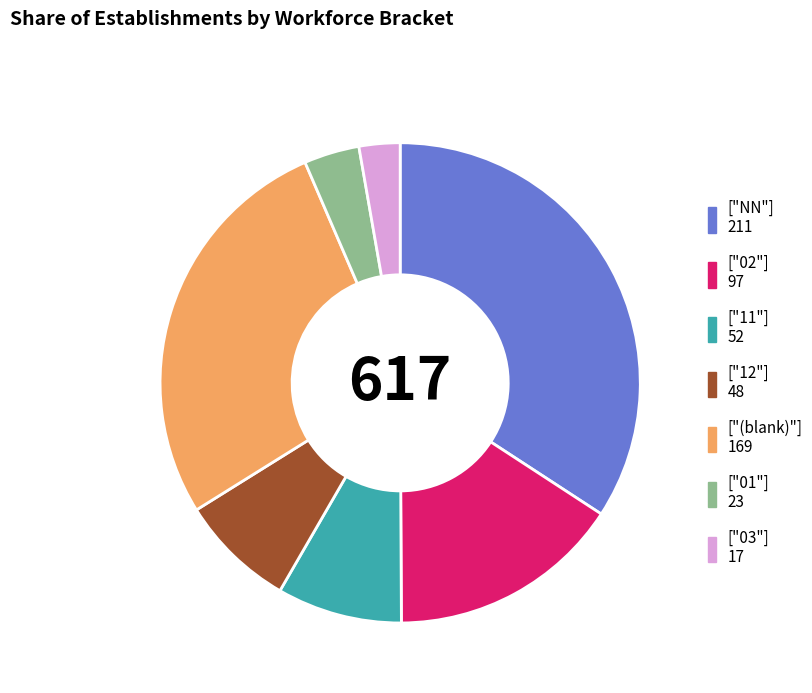

How many segments does this pie chart have?

7